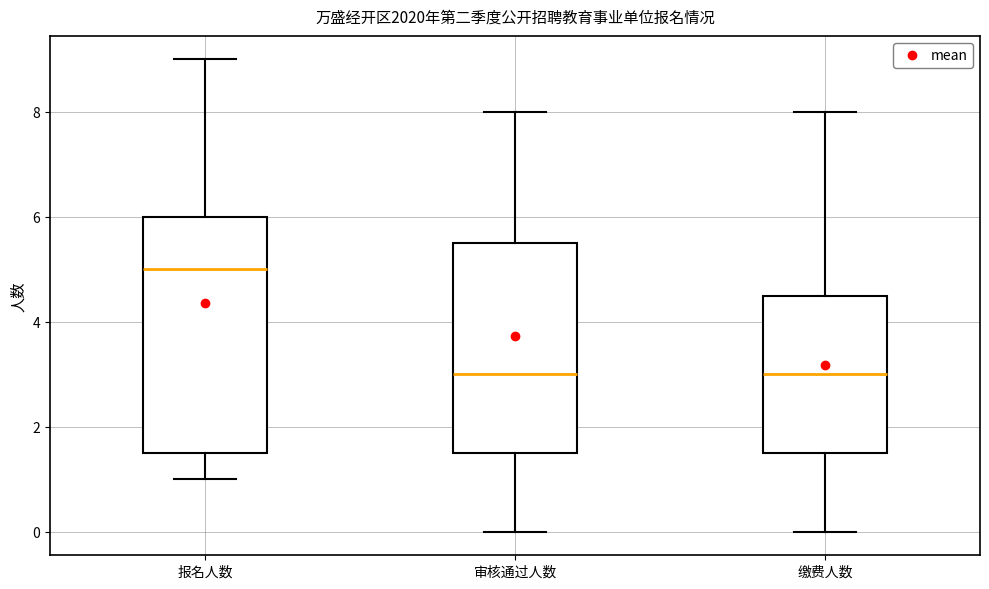

Reading left to right, read every box against the y-axis: the position of its median line, the range the box covers, and the ends of its whiskers. The values are not printed on the chart, so give them approximately, as read against the axis.

报名人数: median 5.0, box 1.6 to 6.0, whiskers 1.0 to 9.0
审核通过人数: median 3.0, box 1.6 to 5.6, whiskers 0.0 to 8.0
缴费人数: median 3.0, box 1.6 to 4.6, whiskers 0.0 to 8.0